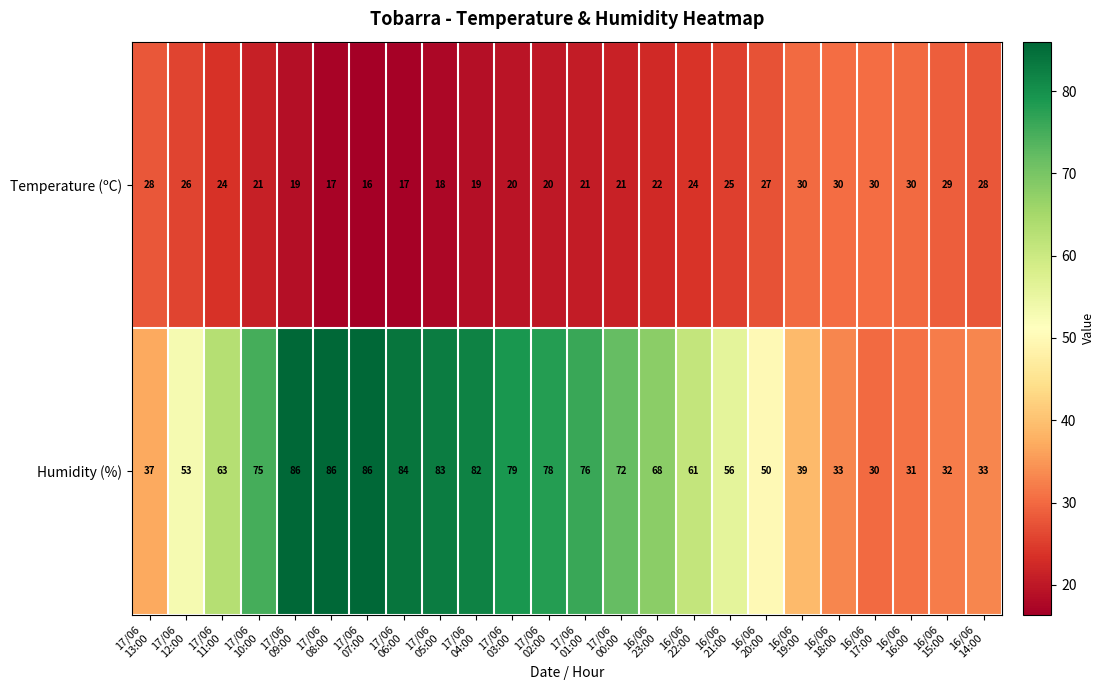

Which series has the largest range (max minus min)?

Humidity (%)